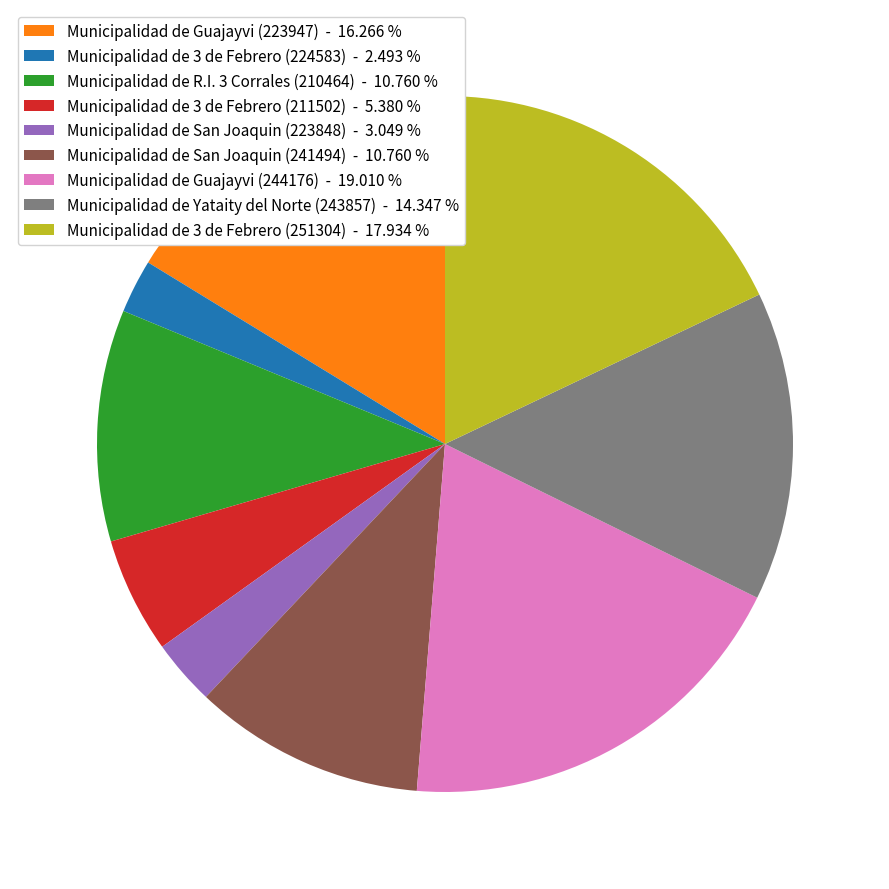

Is it true that Municipalidad de Guajayvi (244176) is 19% of the pie?

True